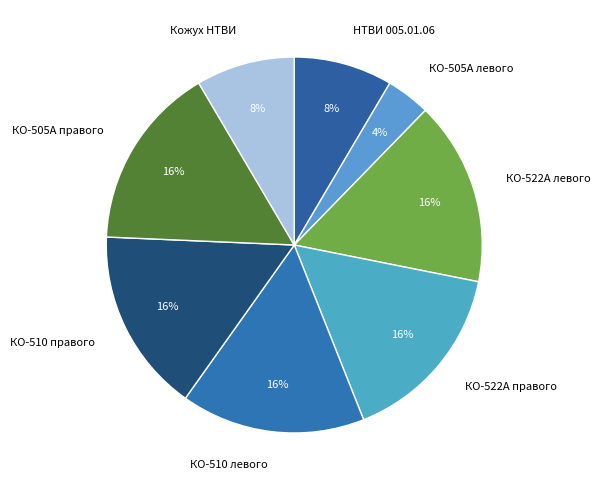

To the nearest percent, what is the difference between the largest and smallest slice percentages?

12%